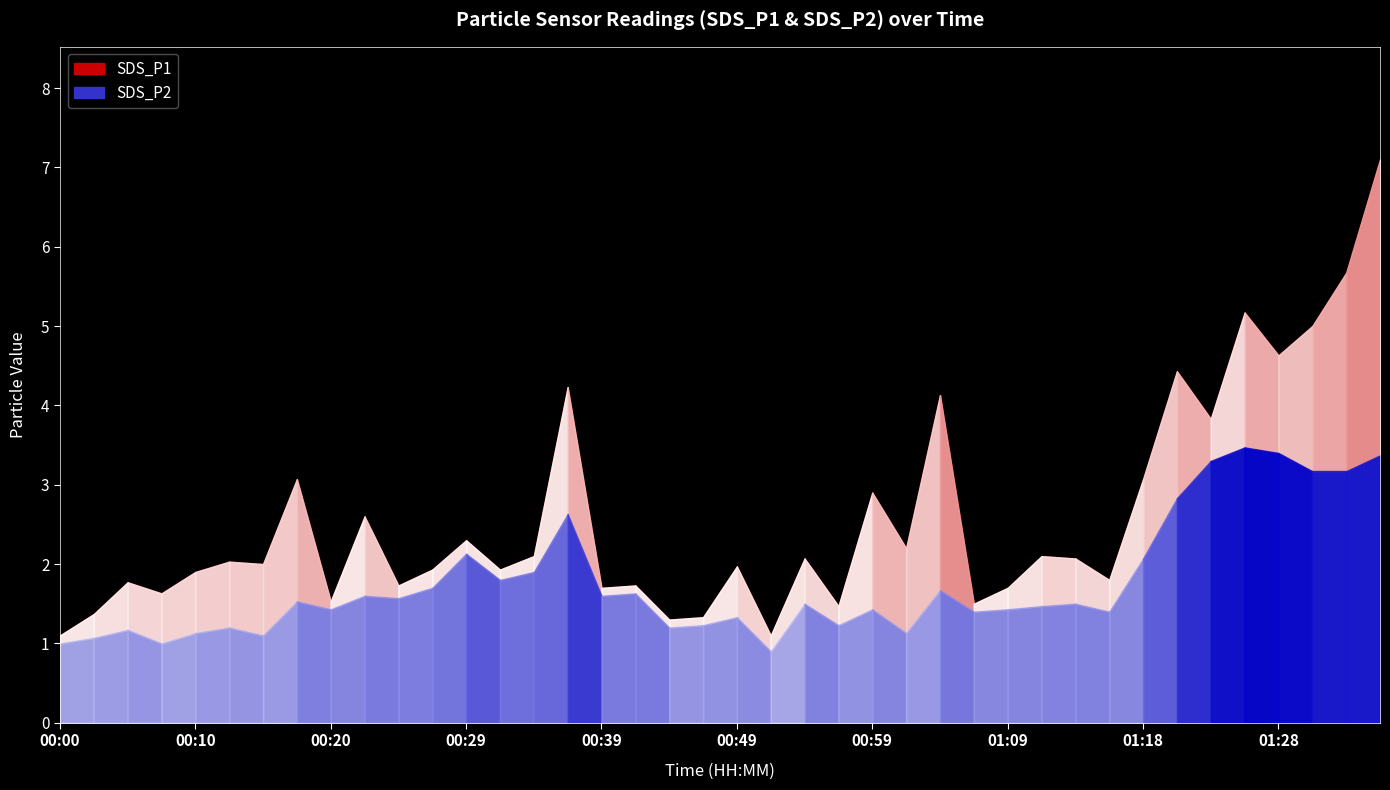

Which category has the highest value in the SDS_P2 series?

01:26